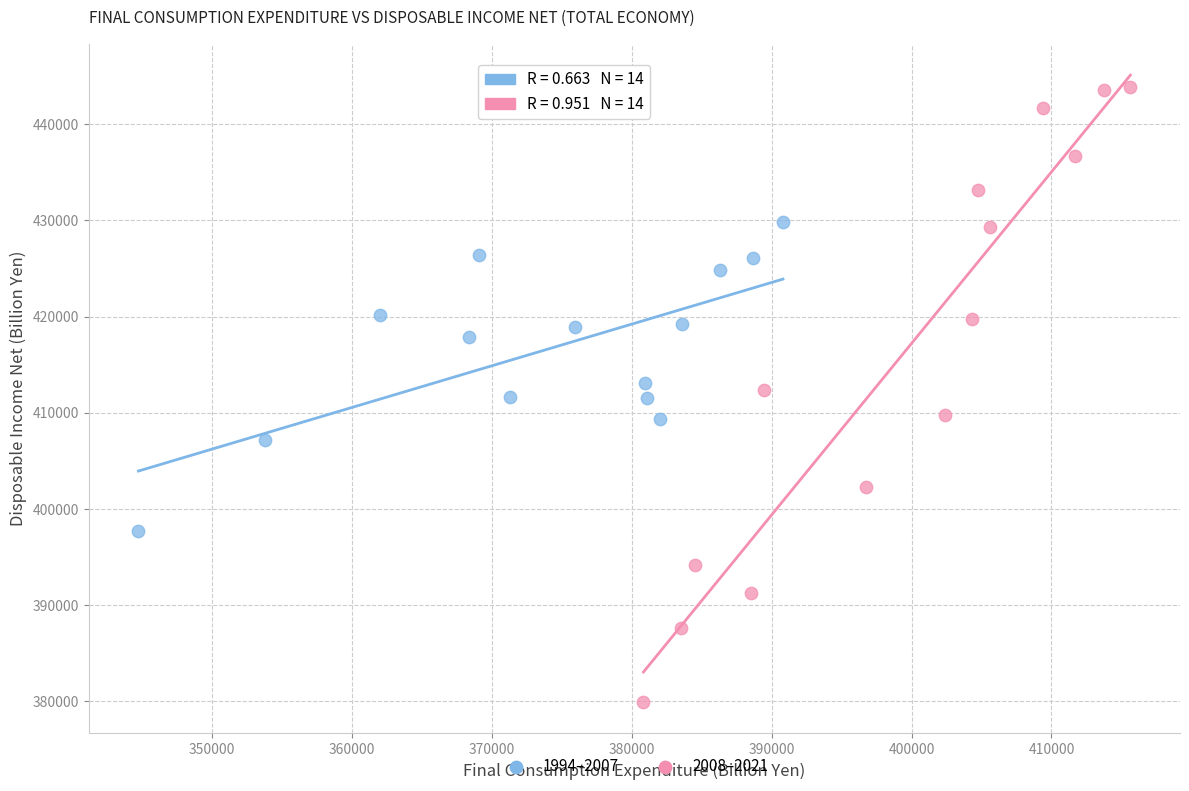

Which series has the largest Y range (max minus min)?

2008–2021